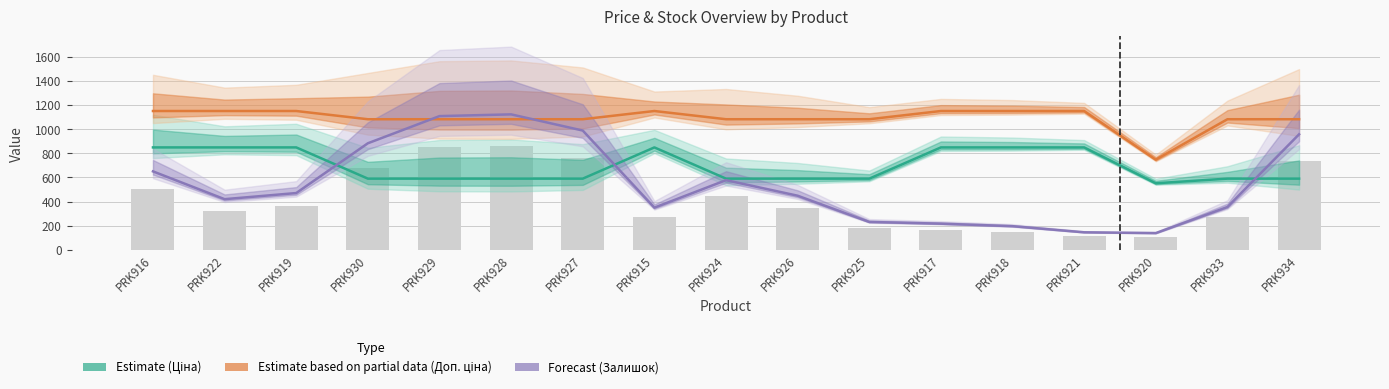

Which category has the lowest value in the Ціна series?

PRK920